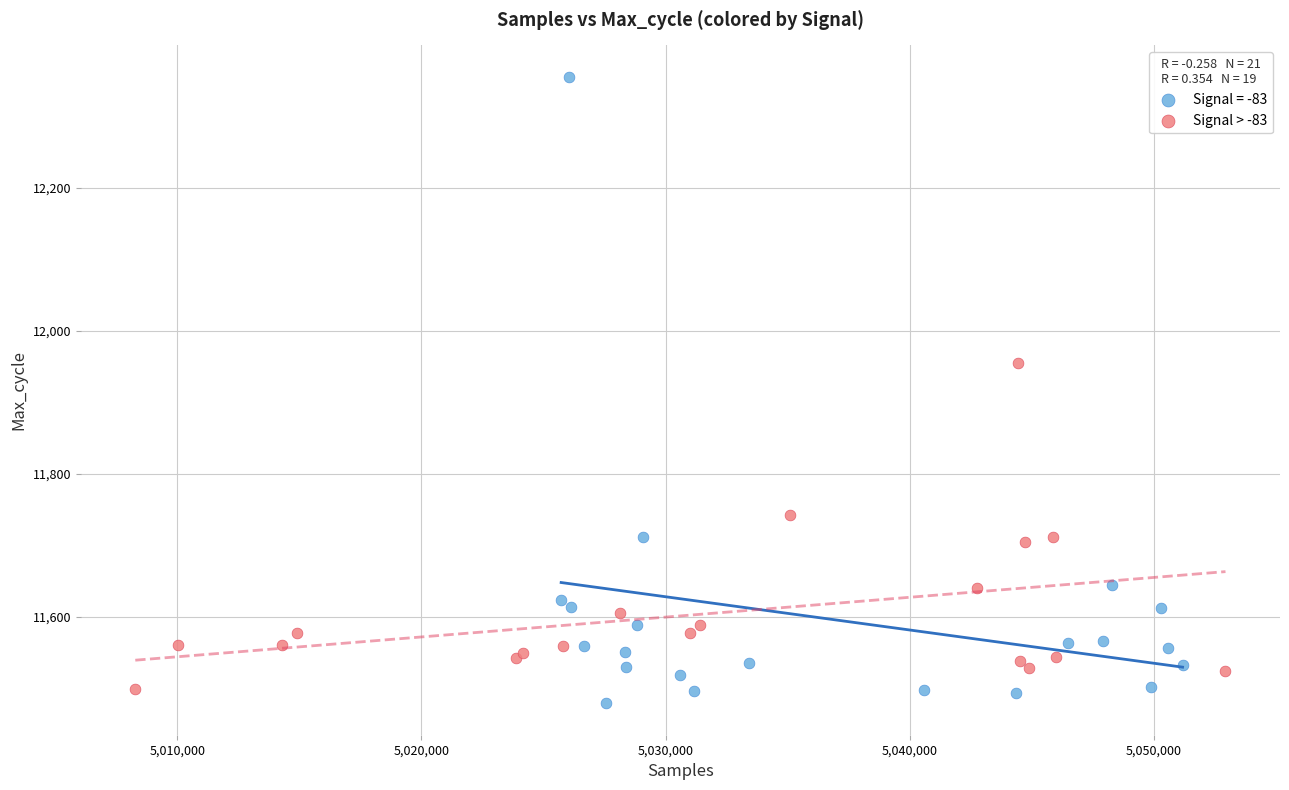

Which series contains the highest Y value?

Signal = -83